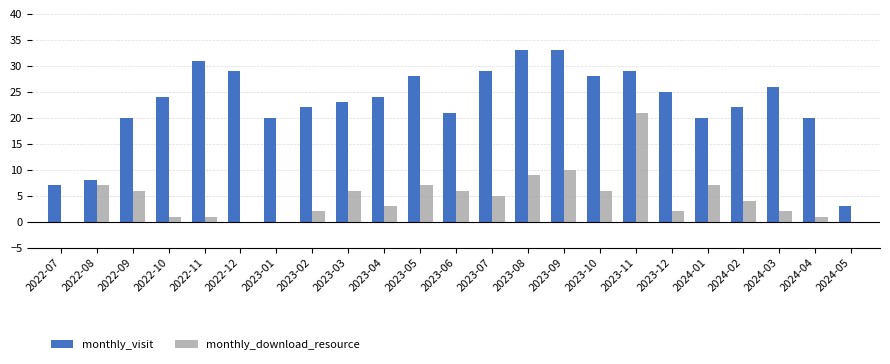

What is the sum of all monthly_download_resource values?

106